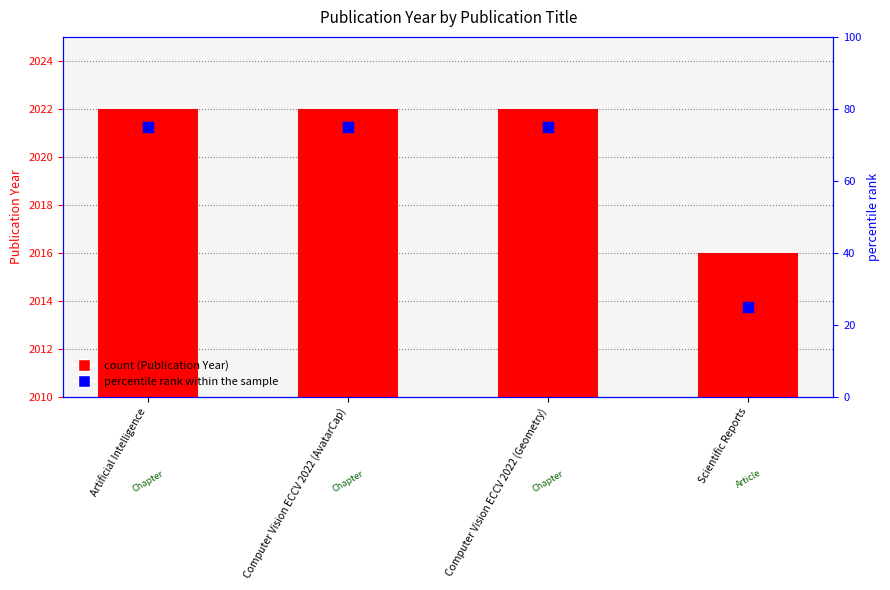

At which category is the sum across all series the highest?

Artificial Intelligence